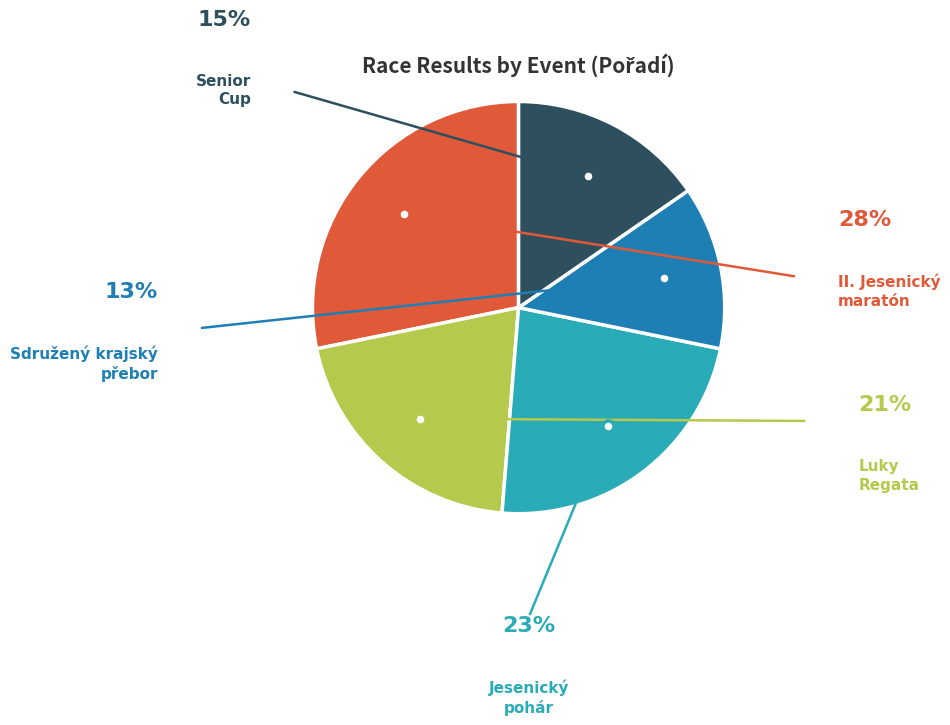

How many slices are in this pie chart?

5